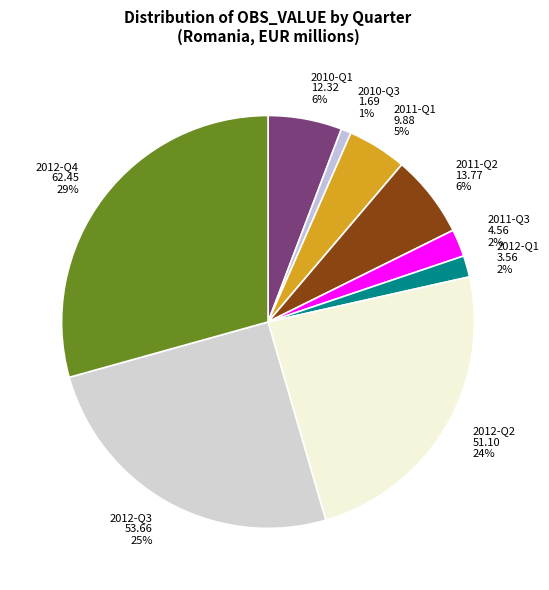

To the nearest percent, what is the difference between the 2012-Q3 and 2010-Q1 slice percentages?

19%